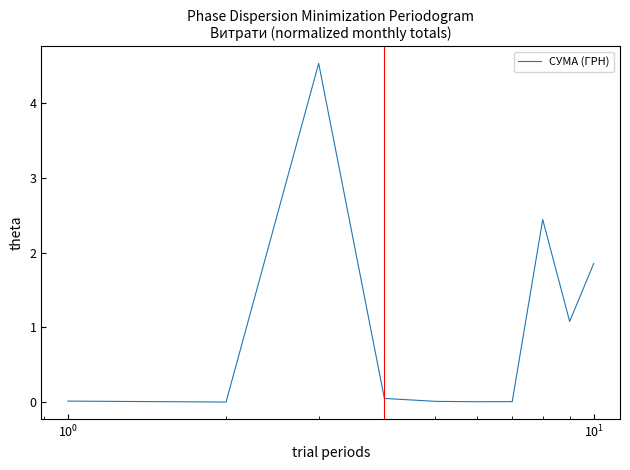

What is the difference between the maximum and minimum values?

4.5